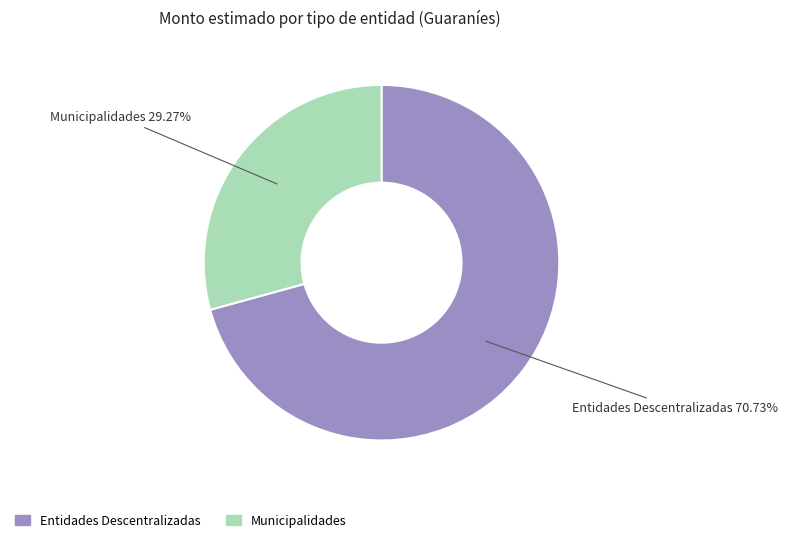

How many slices are in this pie chart?

2